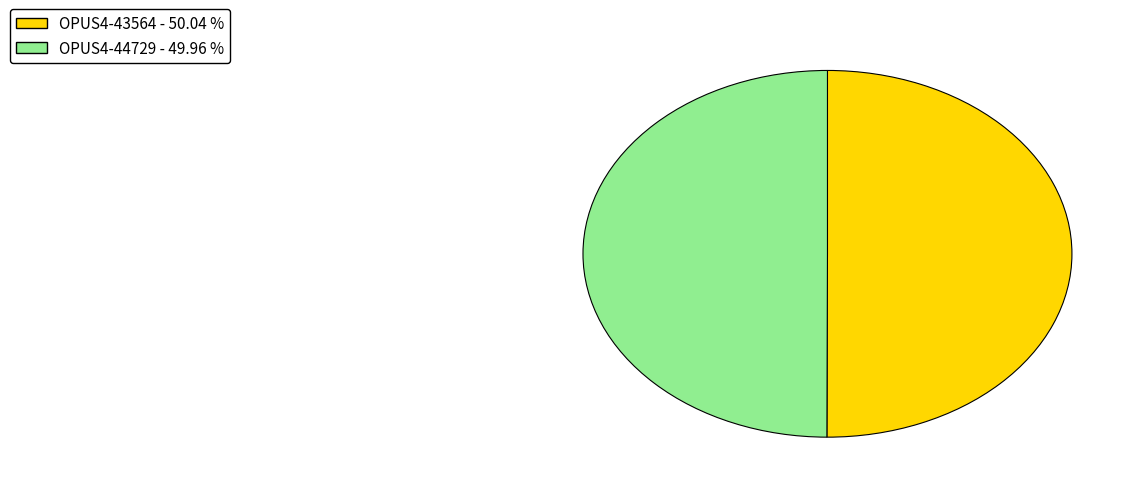

Approximately how many times larger is the value at OPUS4-43564 compared to OPUS4-44729?

1.0